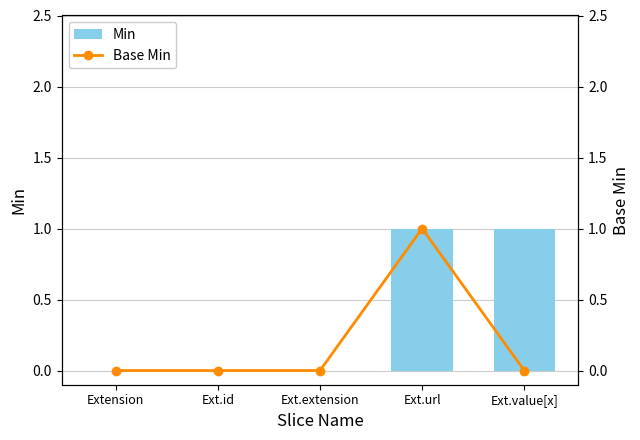

Reading left to right, transcribe all the data shown in this chart.

Min: Extension=0	Ext.id=0	Ext.extension=0	Ext.url=1	Ext.value[x]=1
Base Min: Extension=0	Ext.id=0	Ext.extension=0	Ext.url=1	Ext.value[x]=0